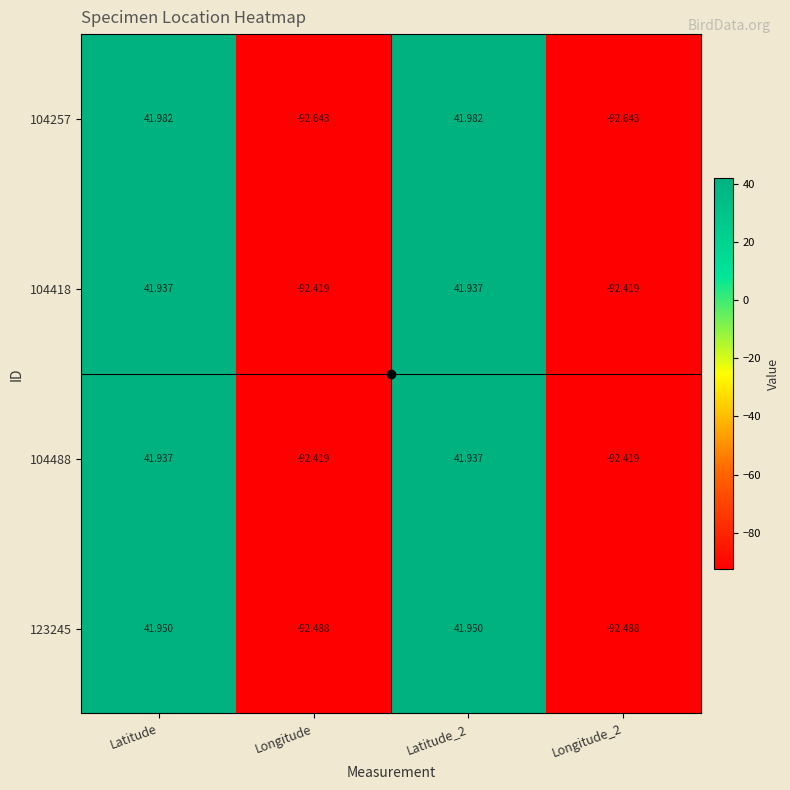

Is the value of 104418 at Longitude greater than the value of 123245 at Longitude_2?

Yes